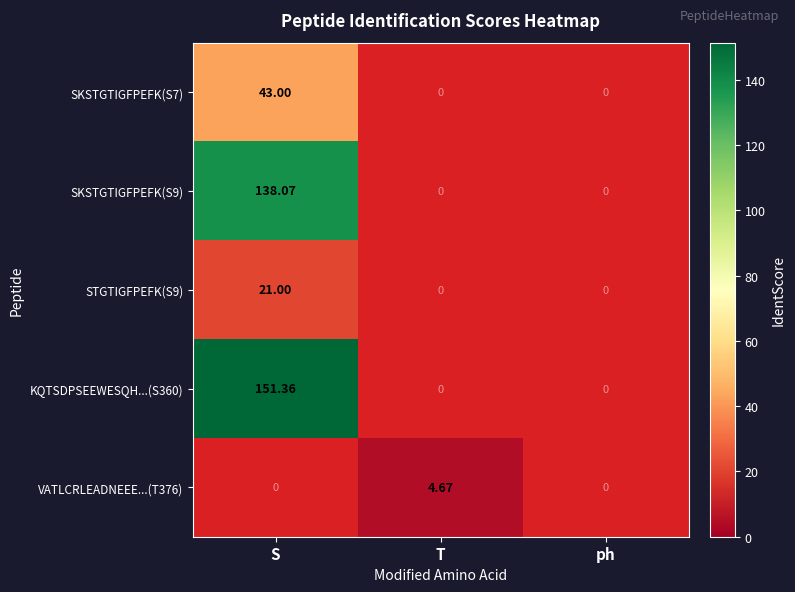

What is the sum of all STGTIGFPEFK(S9) values?

21.0